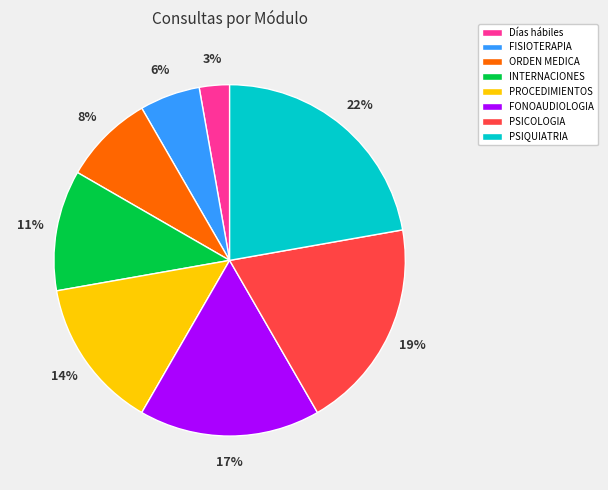

Does any single category account for the majority?

No